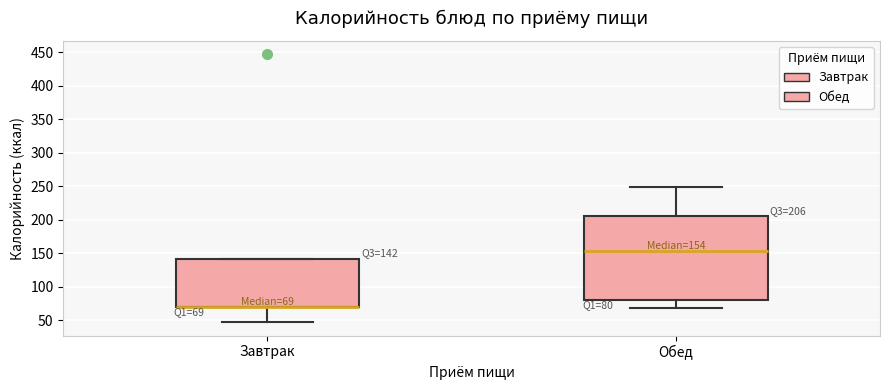

Comparing the boxes themselves (not the whiskers), which one is the tallest?

Обед